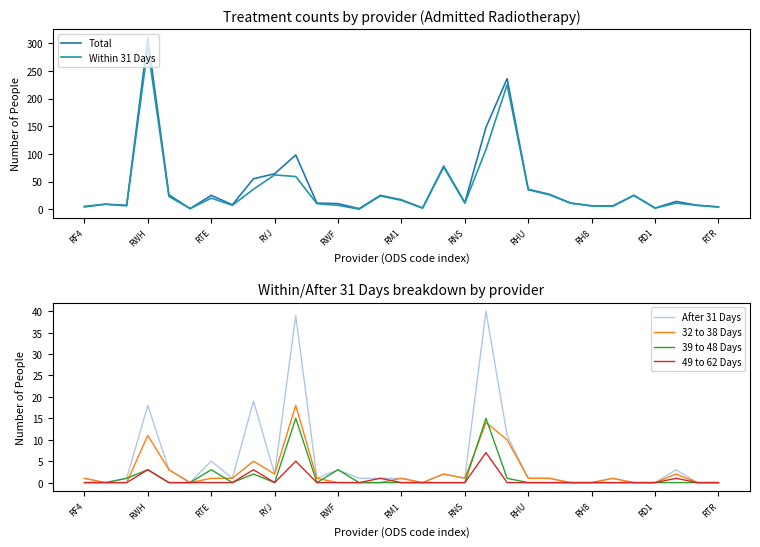

How many lines are shown in the chart?

6